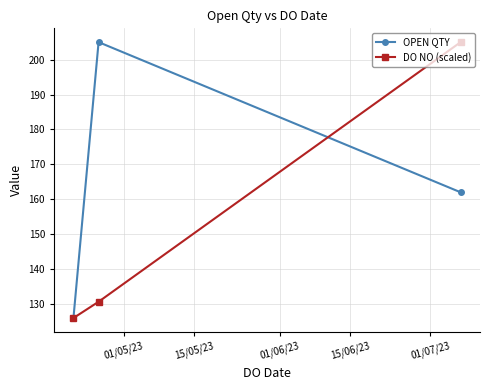

Rank the series by their average value, from lowest to highest.

DO NO (scaled), OPEN QTY